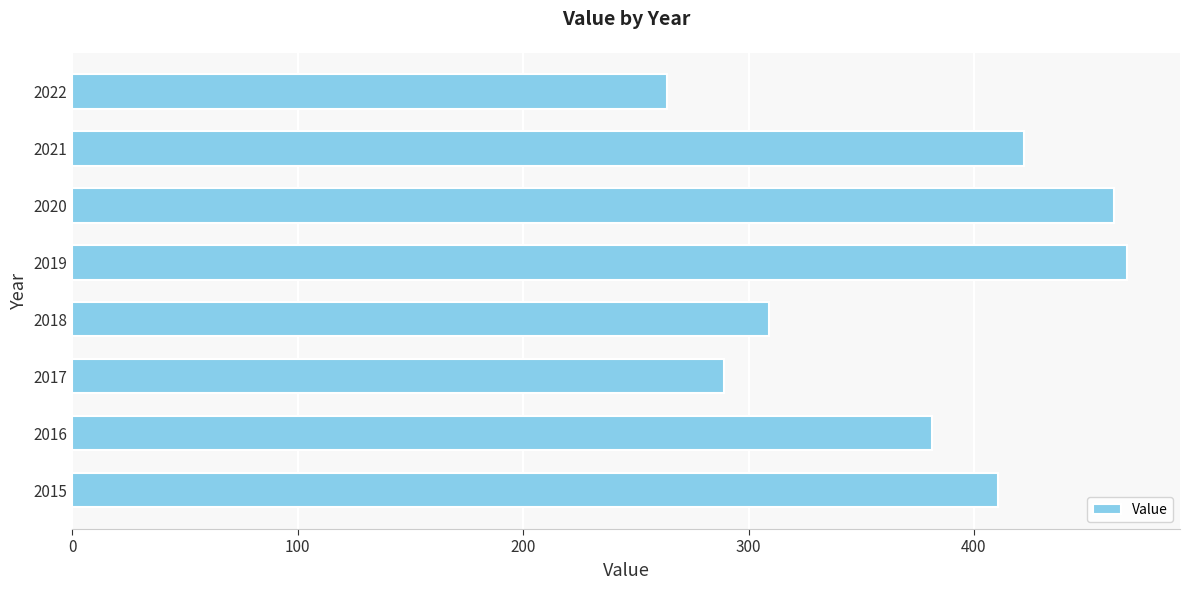

Rank the categories by value from lowest to highest.

2022, 2017, 2018, 2016, 2015, 2021, 2020, 2019